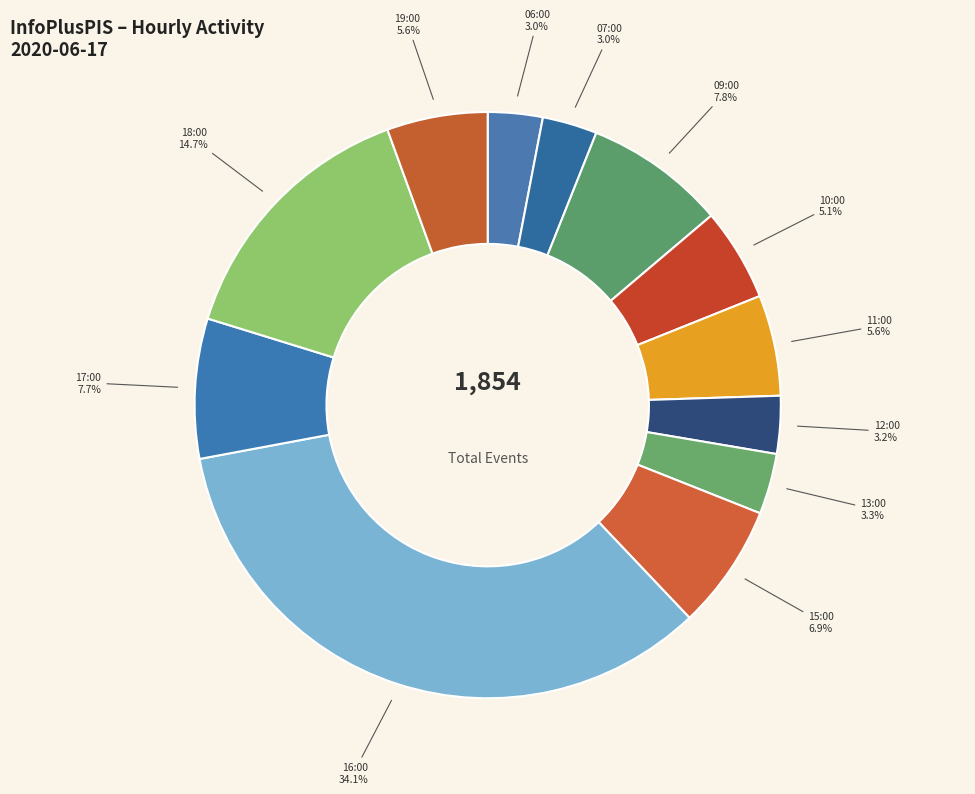

To the nearest percent, what portion does 09:00 represent?

8%